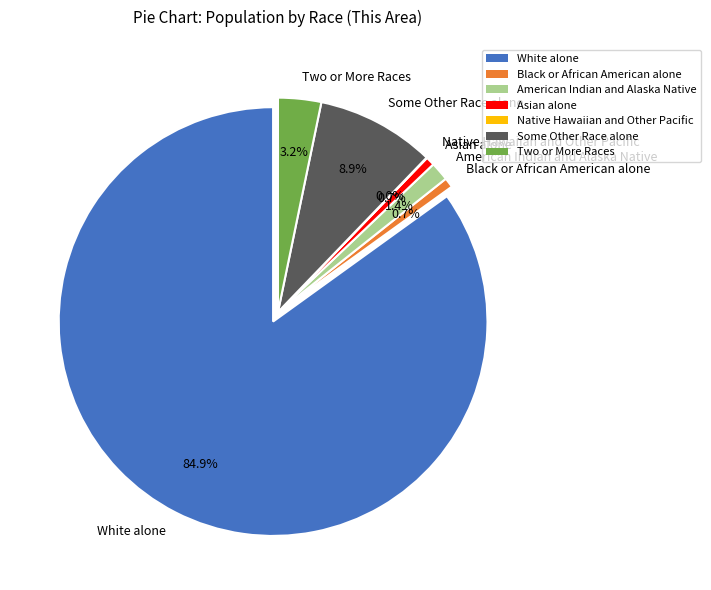

How many slices are in this pie chart?

7